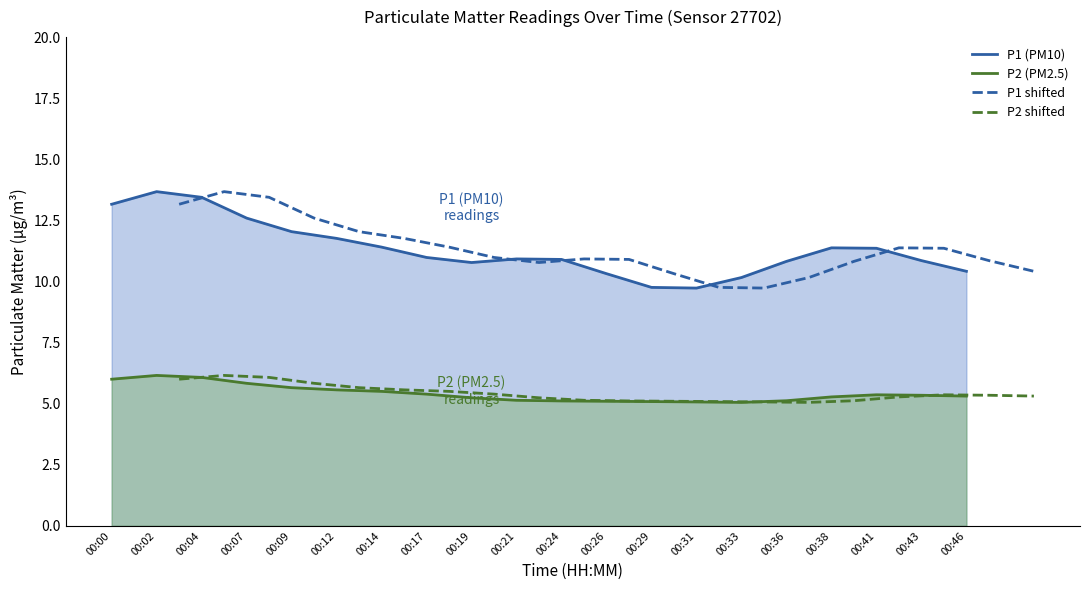

What is the value of the P2 (PM2.5) point at the 14th from the left?

5.1